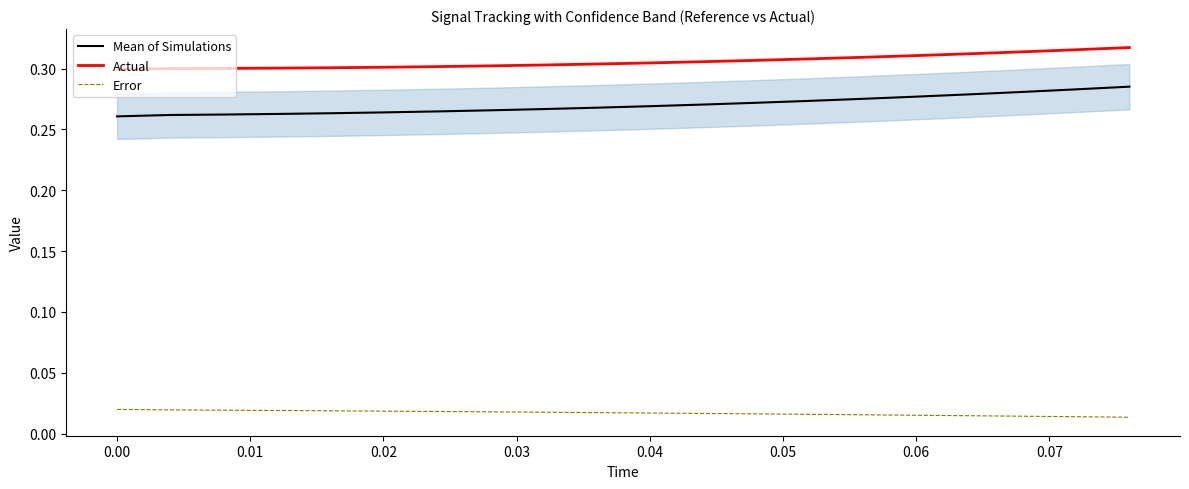

Count the number of data series in this chart.

3